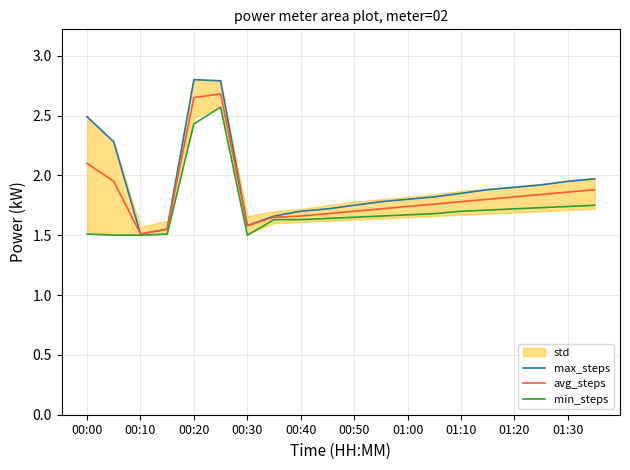

Count the number of categories in the chart.

20